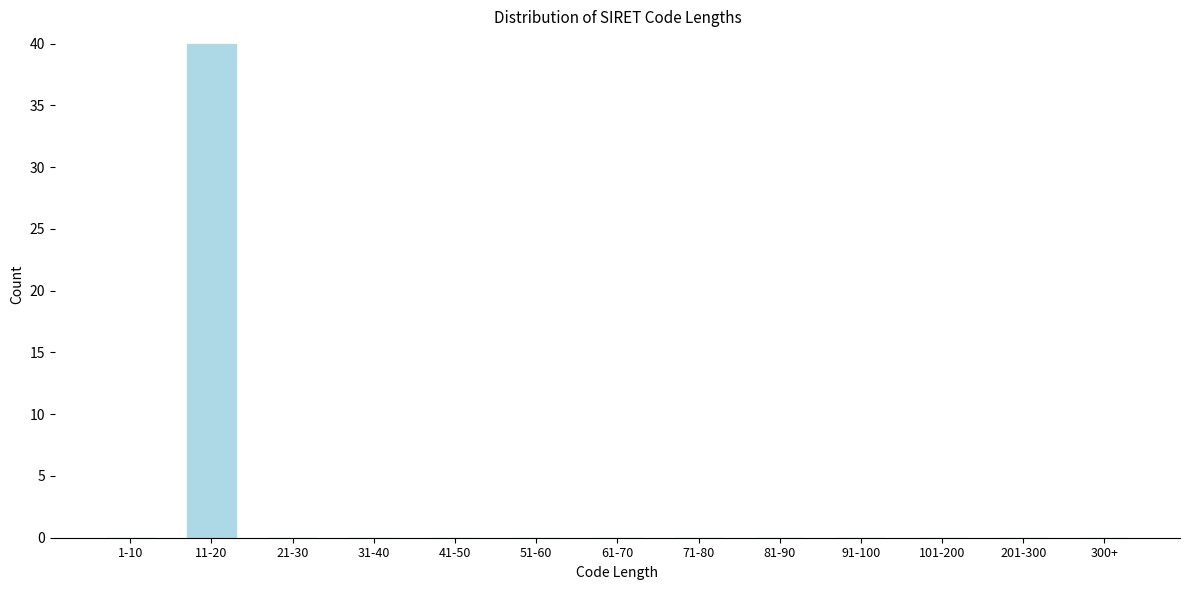

Reading right to left, what are all the values shown in this chart?

300+=0	201-300=0	101-200=0	91-100=0	81-90=0	71-80=0	61-70=0	51-60=0	41-50=0	31-40=0	21-30=0	11-20=40	1-10=0